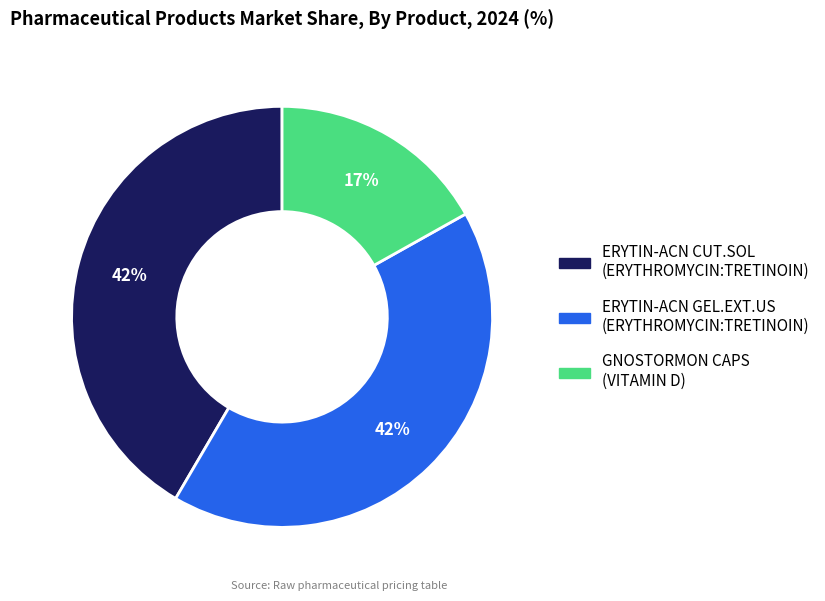

Which slice is the smallest?

GNOSTORMON CAPS (VITAMIN D)